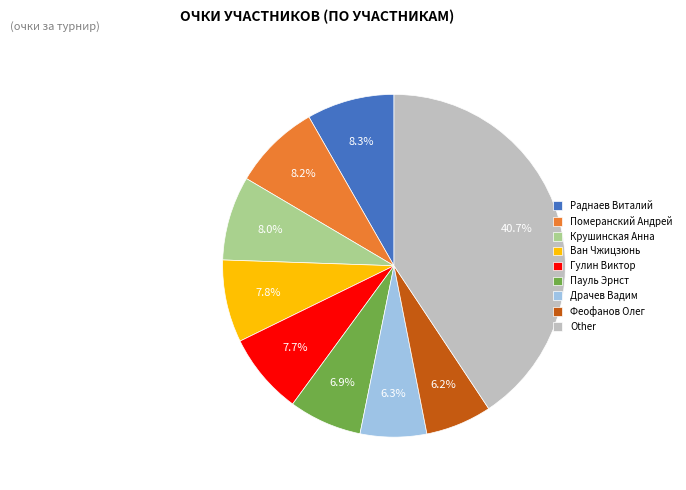

Does Пауль Эрнст account for over 50% of the chart?

No